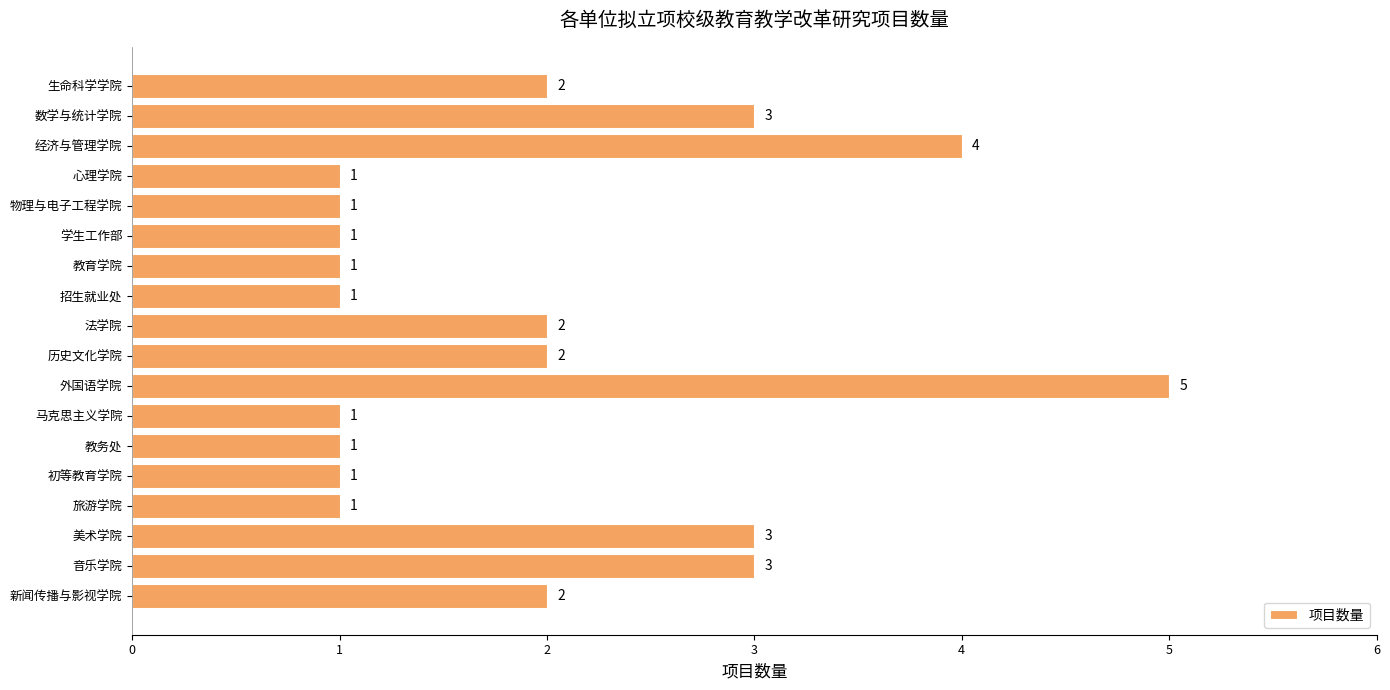

Does the chart contain stacked bars?

No